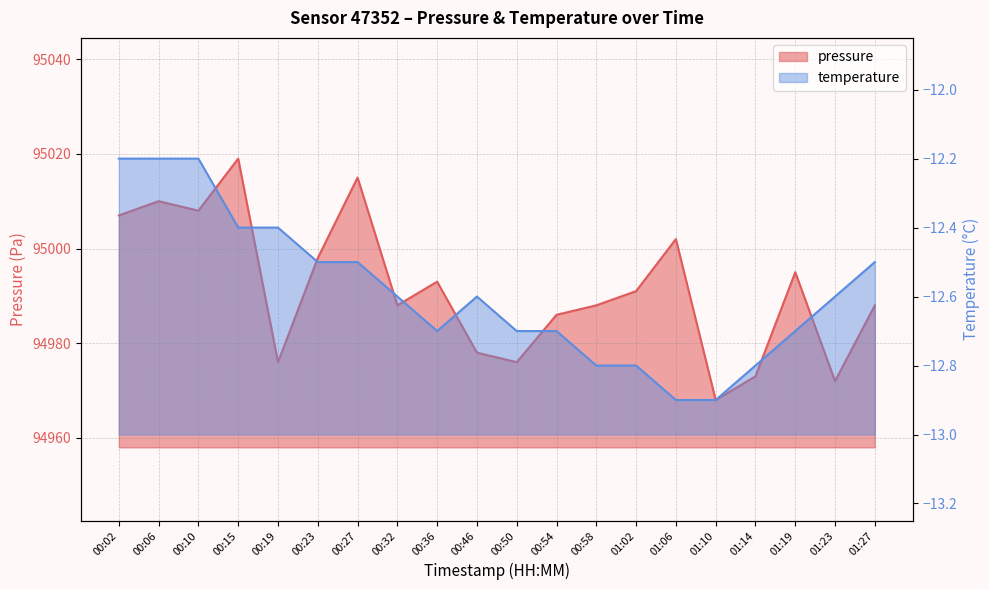

Between 01:19 and 00:32, which is larger?

01:19